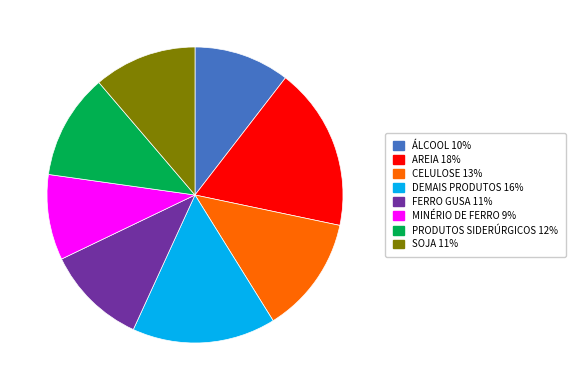

Is MINÉRIO DE FERRO the majority of the pie?

No